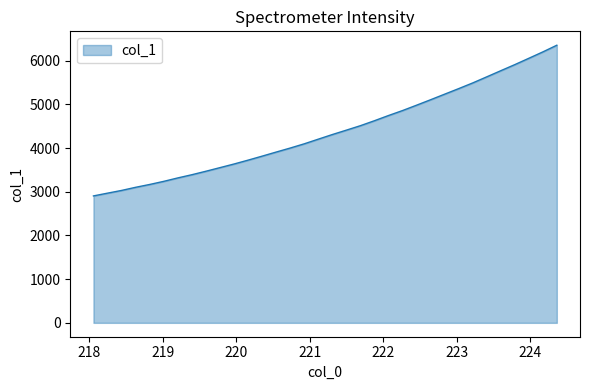

Reading right to left, transcribe all the data shown in this chart.

6351.8	6198.5	6052.4	5907.6	5768.2	5627.8	5488.6	5358.6	5231.6	5104.3	4979.5	4856.9	4743.2	4624.3	4510.7	4408.8	4308.2	4202.4	4096.0	3999.2	3907.2	3813.7	3722.3	3633.9	3551.0	3468.4	3389.0	3315.6	3237.2	3166.0	3101.1	3029.3	2967.0	2903.9